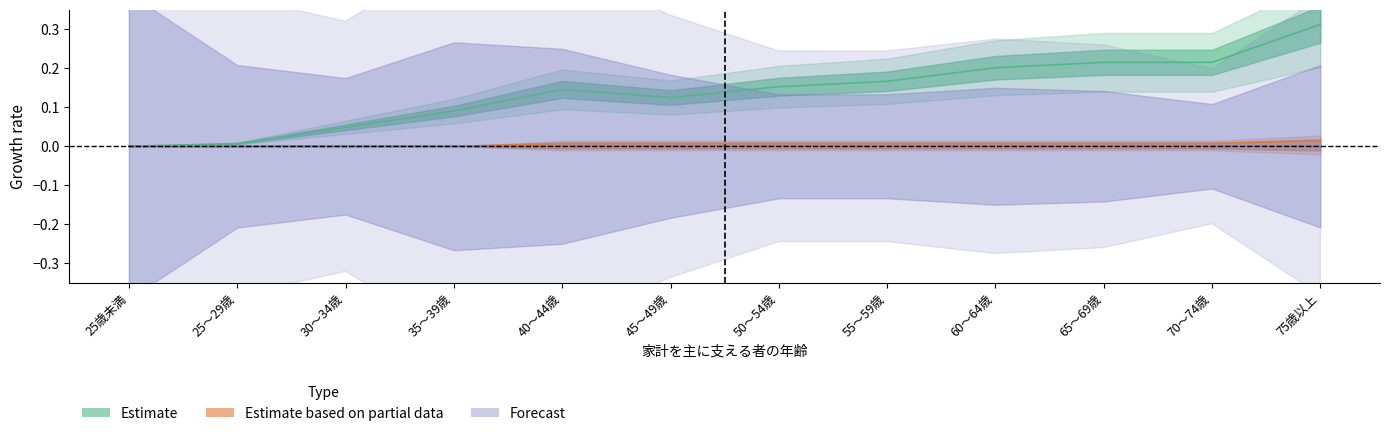

What is the value of the 総数(所有) point at the 7th from the left?

0.2